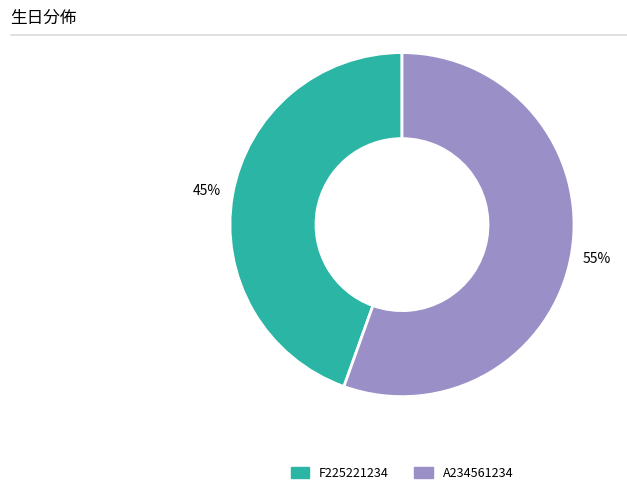

Is the sum of F225221234 and A234561234 greater than half?

Yes